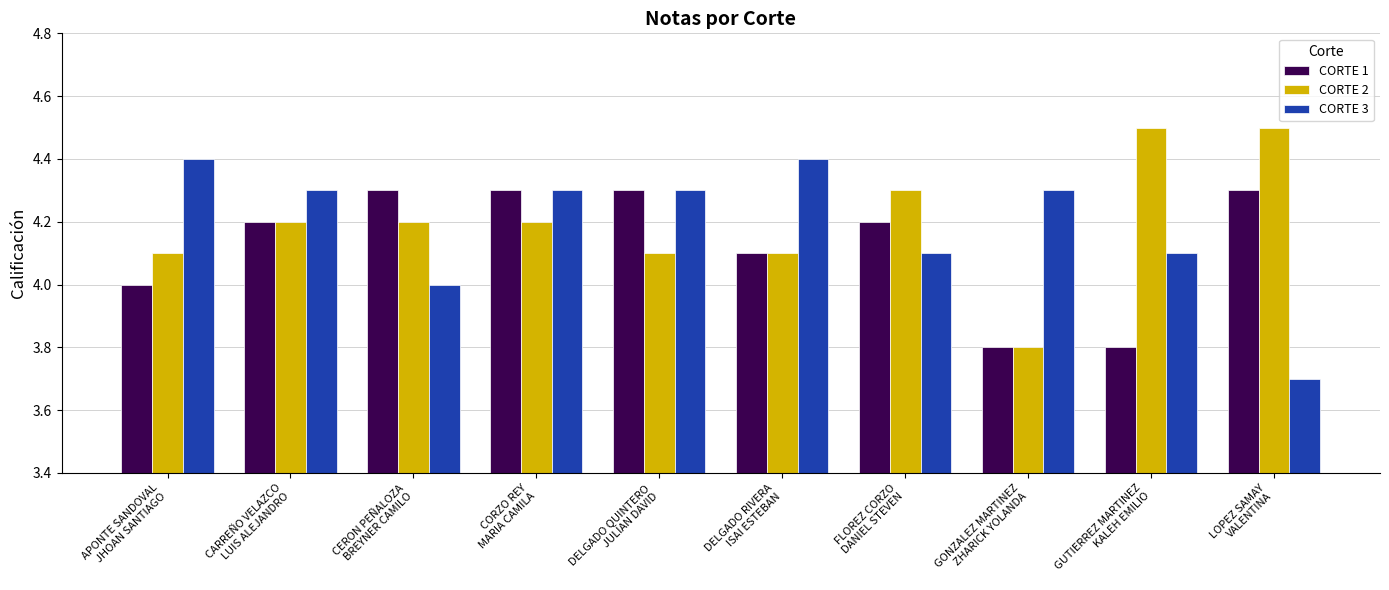

List the series in order of their peak value, highest first.

CORTE 2, CORTE 3, CORTE 1